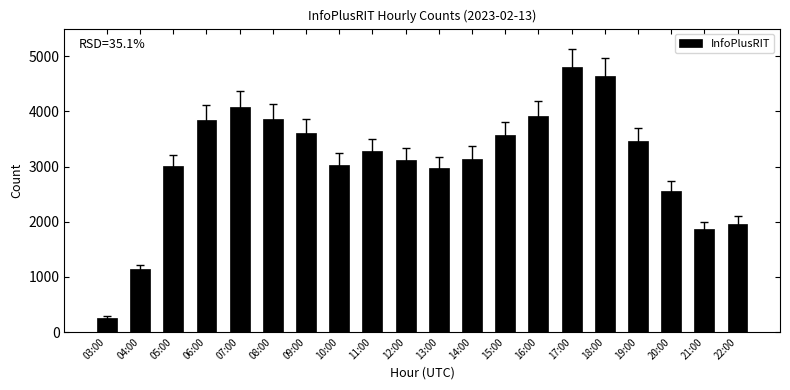

Reading right to left, transcribe all the data shown in this chart.

22:00=1959	21:00=1863	20:00=2558	19:00=3459	18:00=4644	17:00=4798	16:00=3920	15:00=3564	14:00=3145	13:00=2972	12:00=3123	11:00=3276	10:00=3036	09:00=3604	08:00=3866	07:00=4080	06:00=3838	05:00=3003	04:00=1141	03:00=263